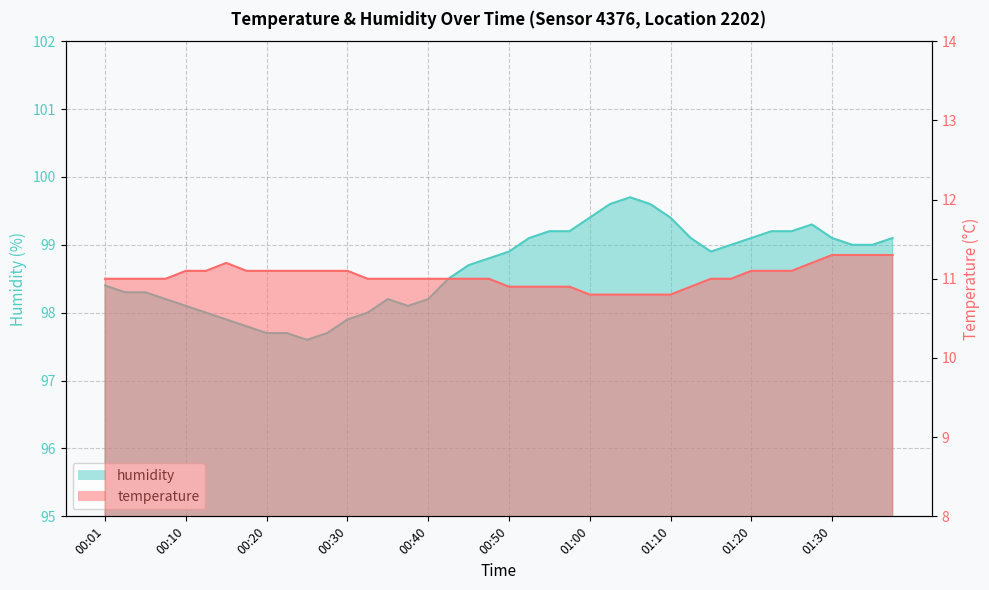

What is the difference between the humidity values at 00:13 and 01:35?

1.0